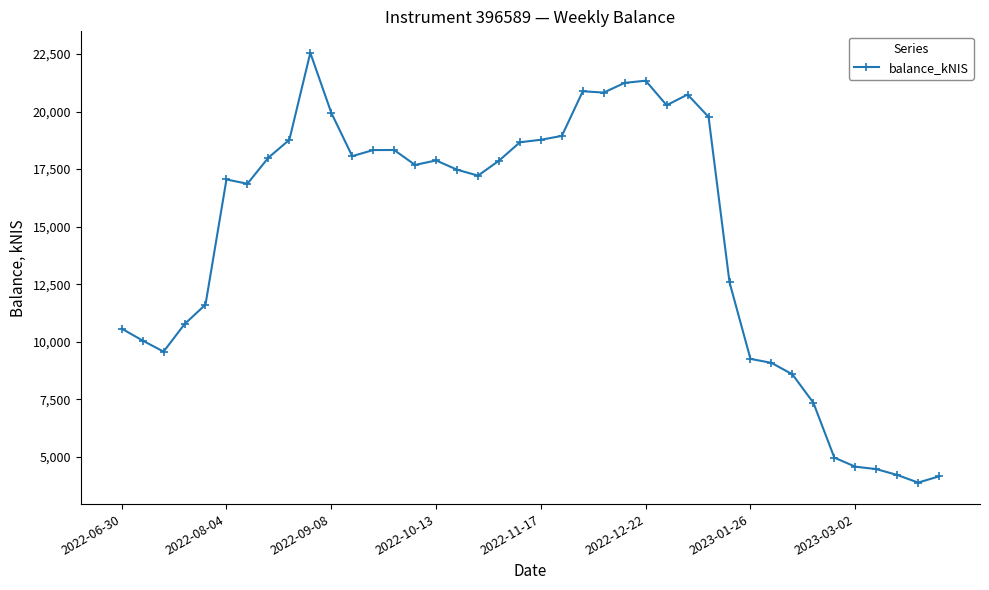

True or false: the data has more than 0 interior local peaks.

True